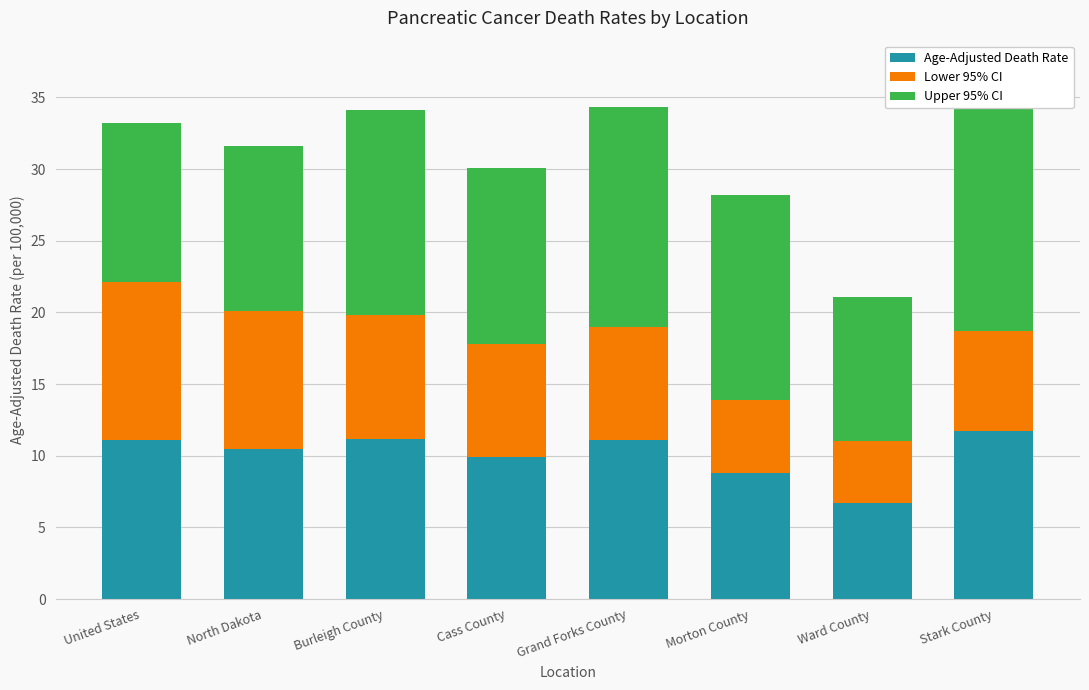

What is the difference between the second highest and second lowest values in the Upper 95% CI series?

4.2